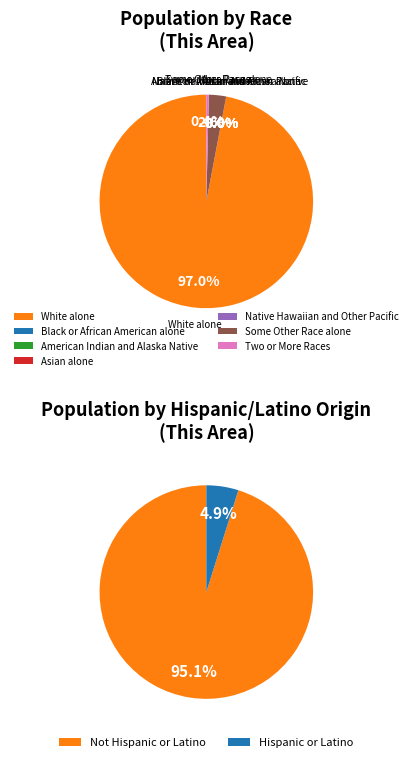

The Two or More Races slice represents 0% of the pie. True or false?

True